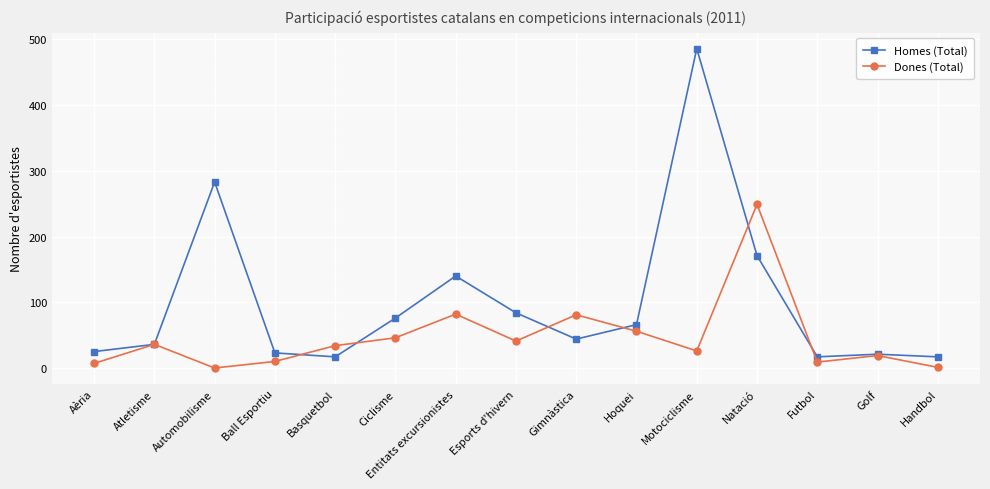

Which series has the largest total across all categories?

Homes (Total)